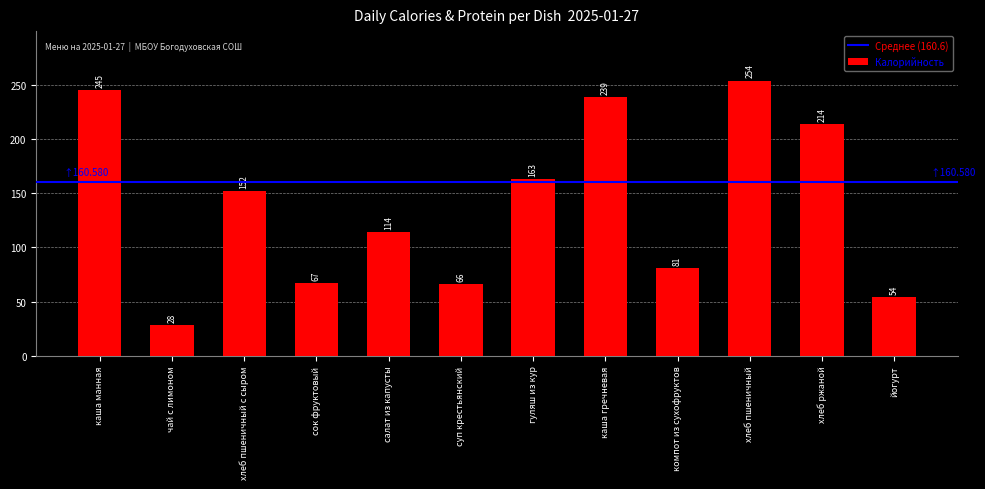

Are the bars grouped side by side (vs. stacked)?

No